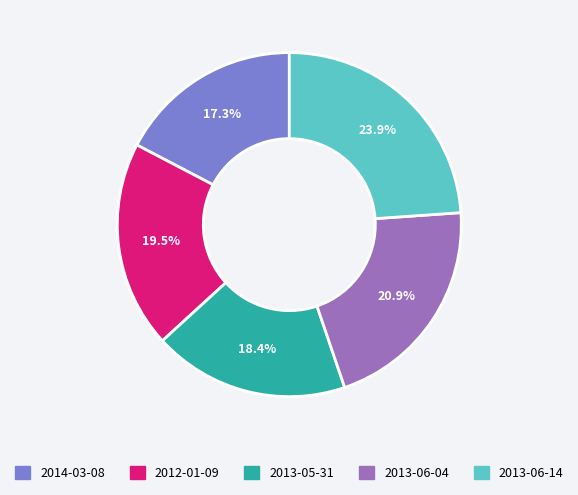

How many slices are in this pie chart?

5